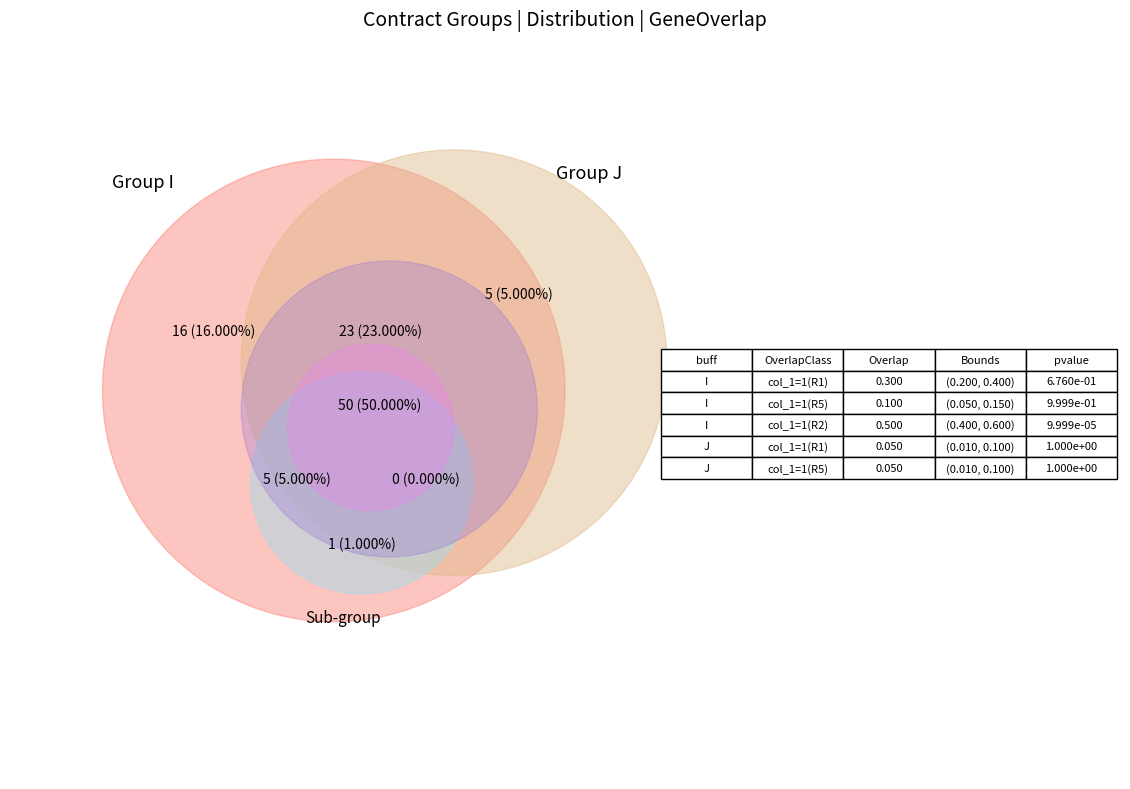

Rank the categories by value from lowest to highest.

J, I